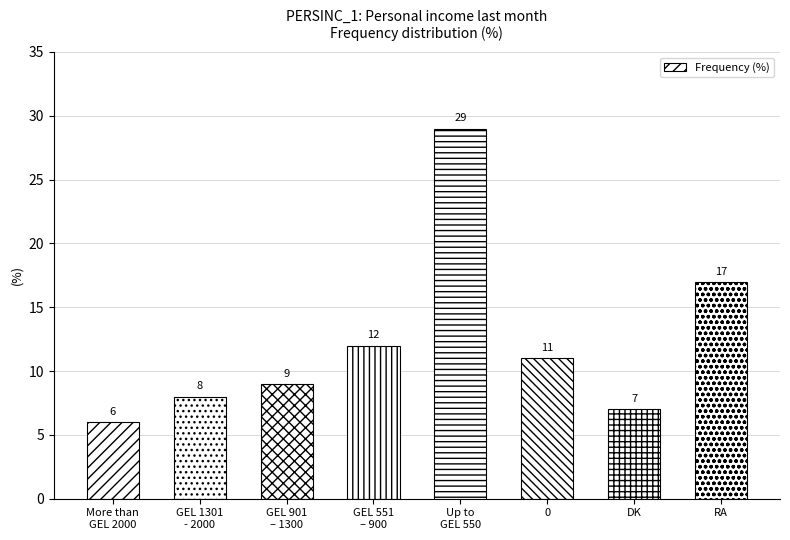

Are the bars grouped side by side (vs. stacked)?

No